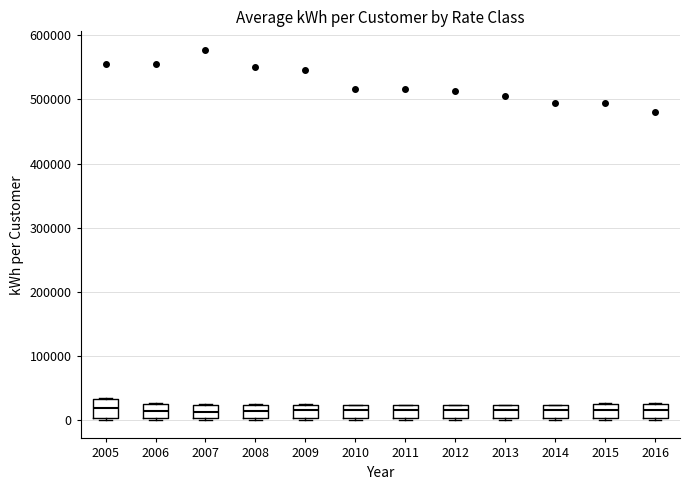

Reading left to right, transcribe this box plot: for each box, give where its median line is, the range the box spans, and where its two whiskers end, as read against the y-axis. The values are not printed on the chart, so give them approximately, as read against the axis.

2005: median 20000, box 0 to 30000, whiskers 0 to 30000
2006: median 10000, box 0 to 30000, whiskers 0 to 30000
2007: median 10000, box 0 to 20000, whiskers 0 to 20000
2008: median 10000, box 0 to 20000, whiskers 0 to 30000
2009: median 20000 (inside the box), box 0 to 20000, whiskers 0 to 20000
2010: median 20000 (inside the box), box 0 to 20000, whiskers 0 to 20000
2011: median 20000 (inside the box), box 0 to 20000, whiskers 0 to 20000
2012: median 20000 (inside the box), box 0 to 20000, whiskers 0 to 20000
2013: median 20000 (inside the box), box 0 to 20000, whiskers 0 to 20000
2014: median 20000 (inside the box), box 0 to 20000, whiskers 0 to 20000
2015: median 20000, box 0 to 30000, whiskers 0 to 30000
2016: median 20000, box 0 to 30000, whiskers 0 to 30000